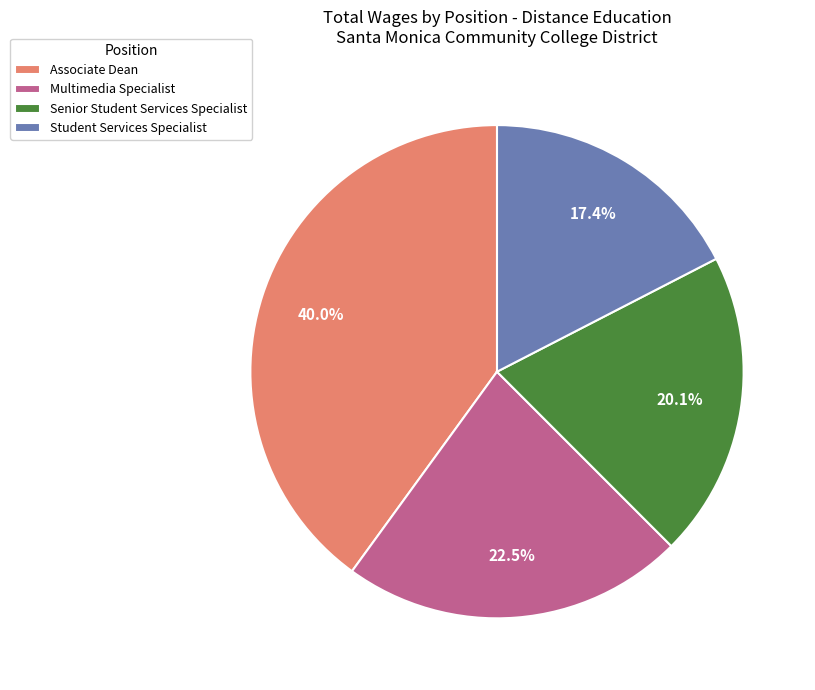

Is the sum of Associate Dean and Senior Student Services Specialist greater than half?

Yes